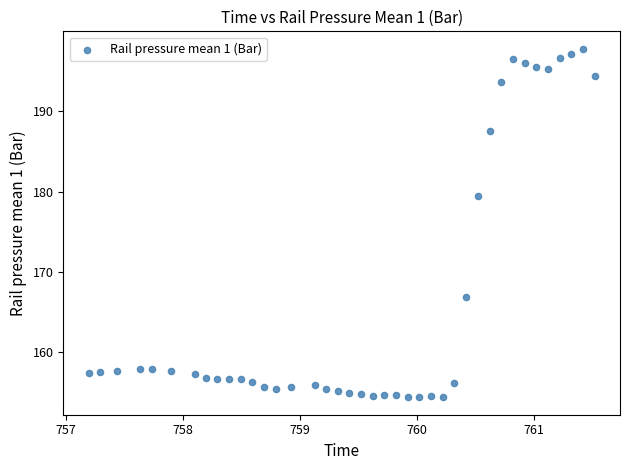

What is the range of X values (max minus min)?

4.3